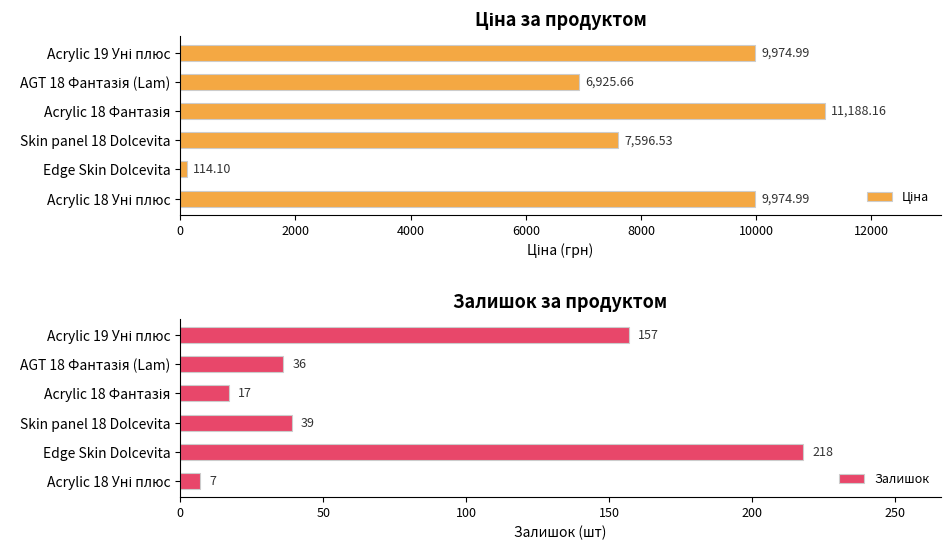

At how many categories does at least one series exceed 7408?

4